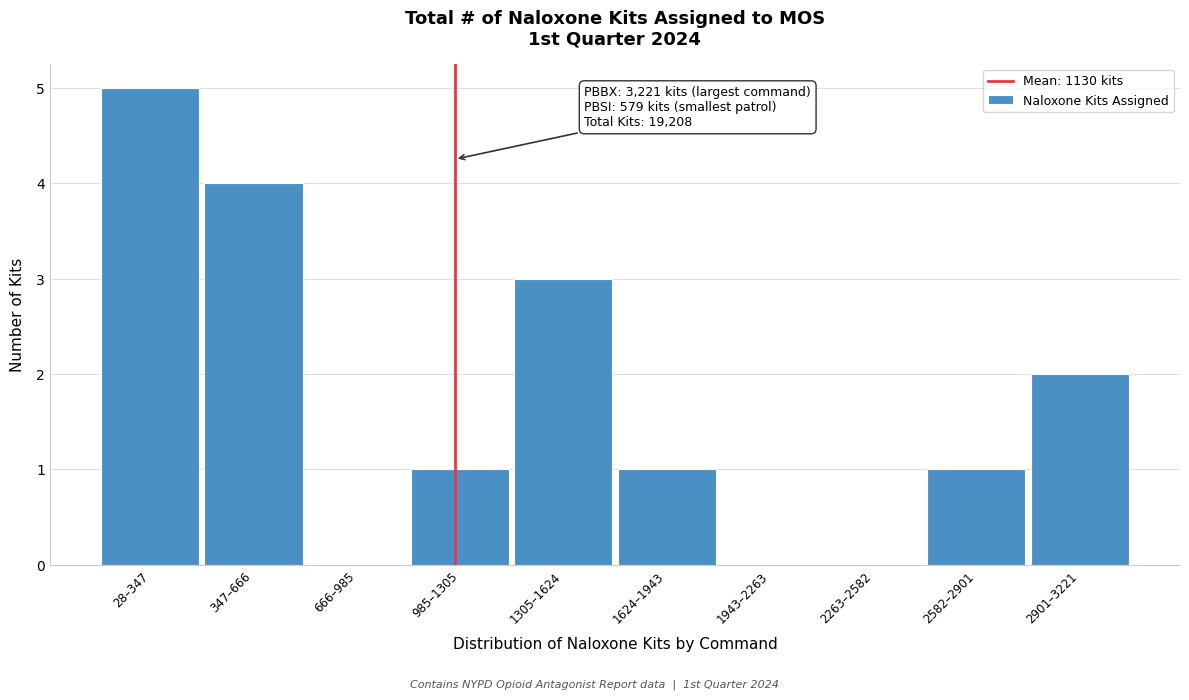

Reading right to left, extract all data points from this chart.

2901–3221=2	2582–2901=1	2263–2582=0	1943–2263=0	1624–1943=1	1305–1624=3	985–1305=1	666–985=0	347–666=4	28–347=5